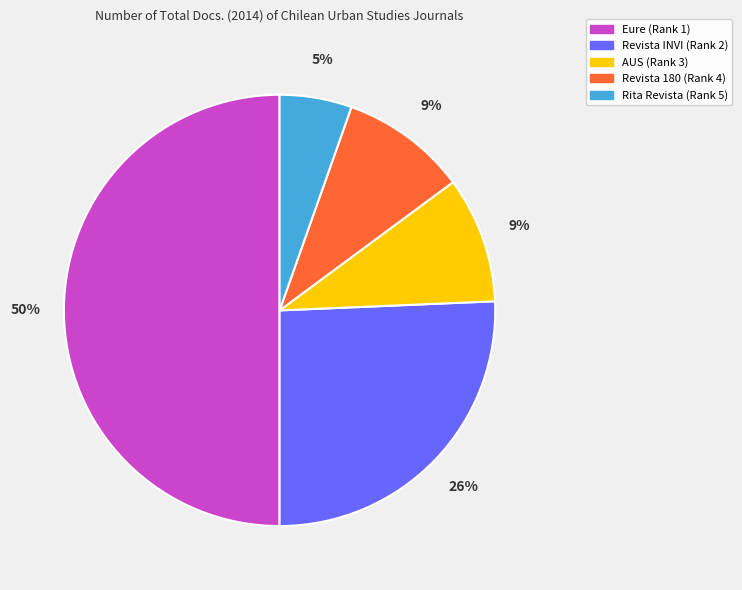

Do Revista 180 (Rank 4) and Rita Revista (Rank 5) together represent more than half of the pie?

No